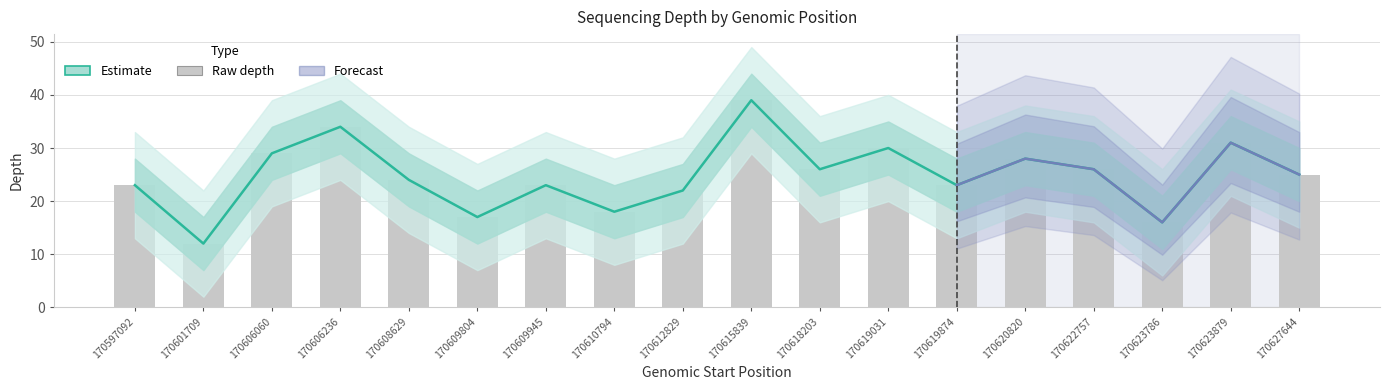

Reading left to right, extract all data points from this chart.

depth: 23	12	29	34	24	17	23	18	22	39	26	30	23	28	26	16	31	25
depth_upper: 28	17	34	39	29	22	28	23	27	44	31	35	28	33	31	21	36	30
depth_lower: 18	7	24	29	19	12	18	13	17	34	21	25	18	23	21	11	26	20
depth_upper2: 33	22	39	44	34	27	33	28	32	49	36	40	33	38	36	26	41	35
depth_lower2: 13	2	19	24	14	7	13	8	12	29	16	20	13	18	16	6	21	15